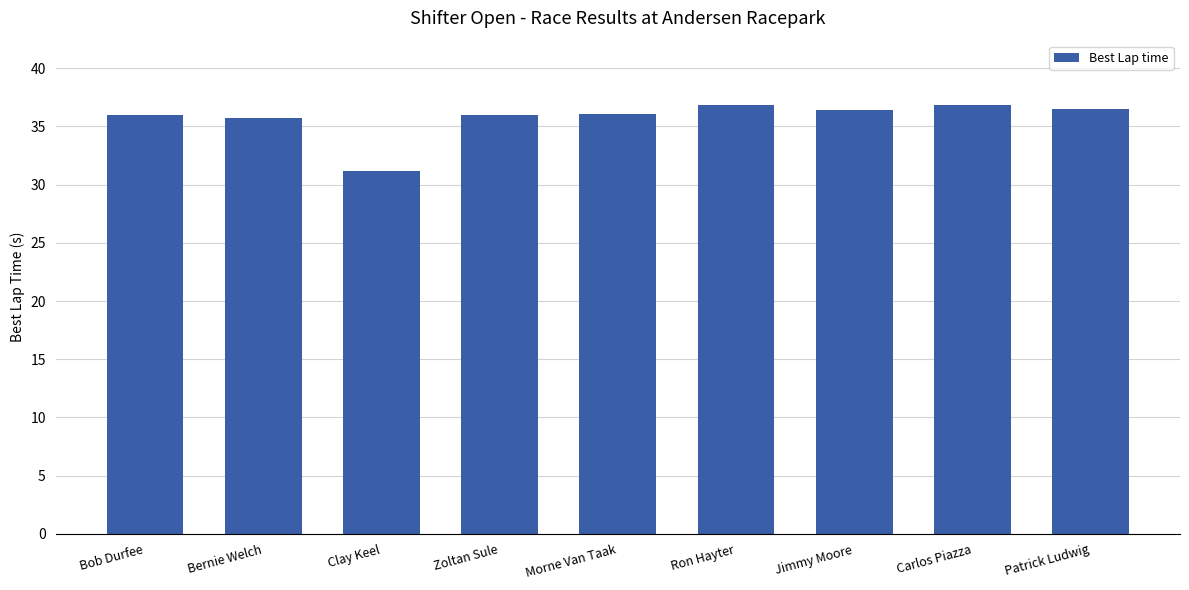

What is the difference between the maximum and minimum values?

5.6